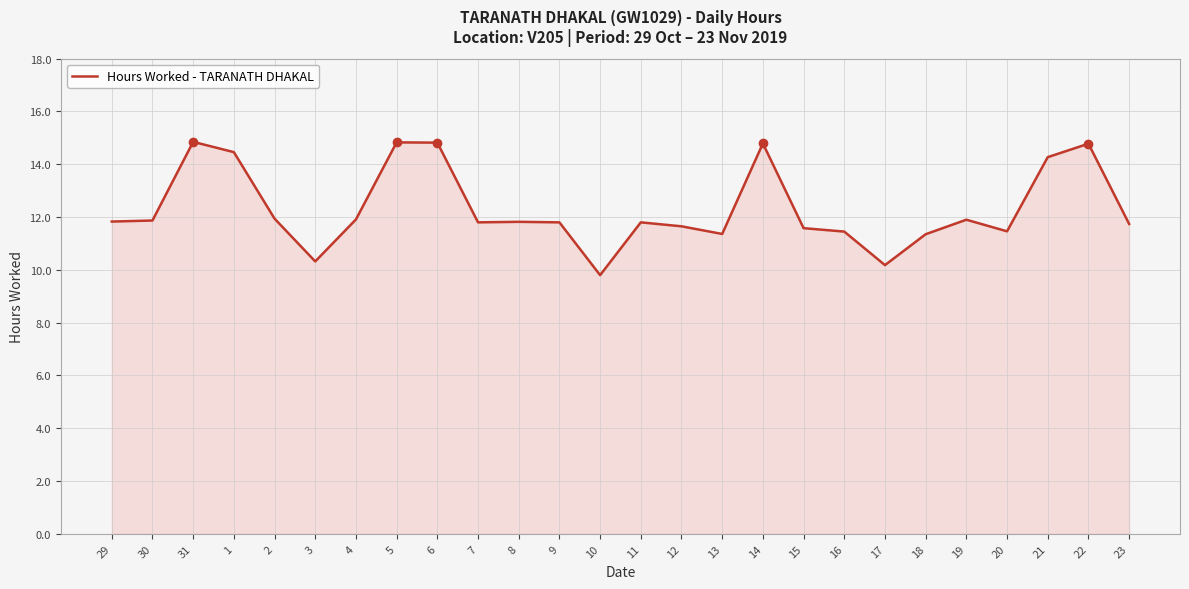

What position from the right is 1?

23